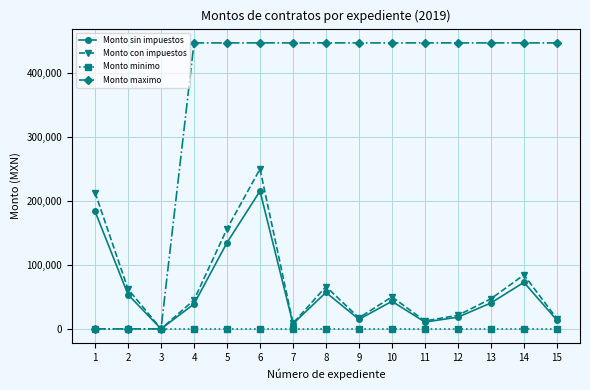

Which series has the largest range (max minus min)?

Monto maximo